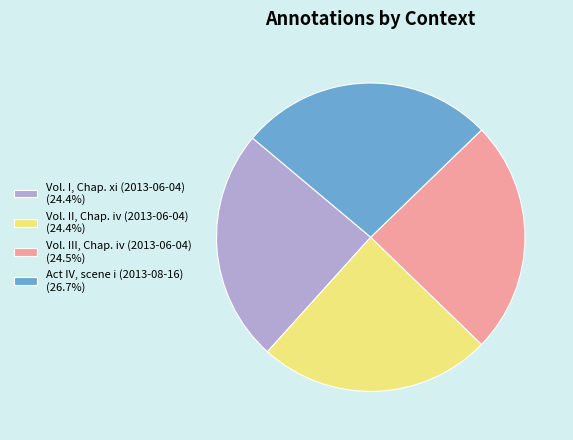

How many segments does this pie chart have?

4